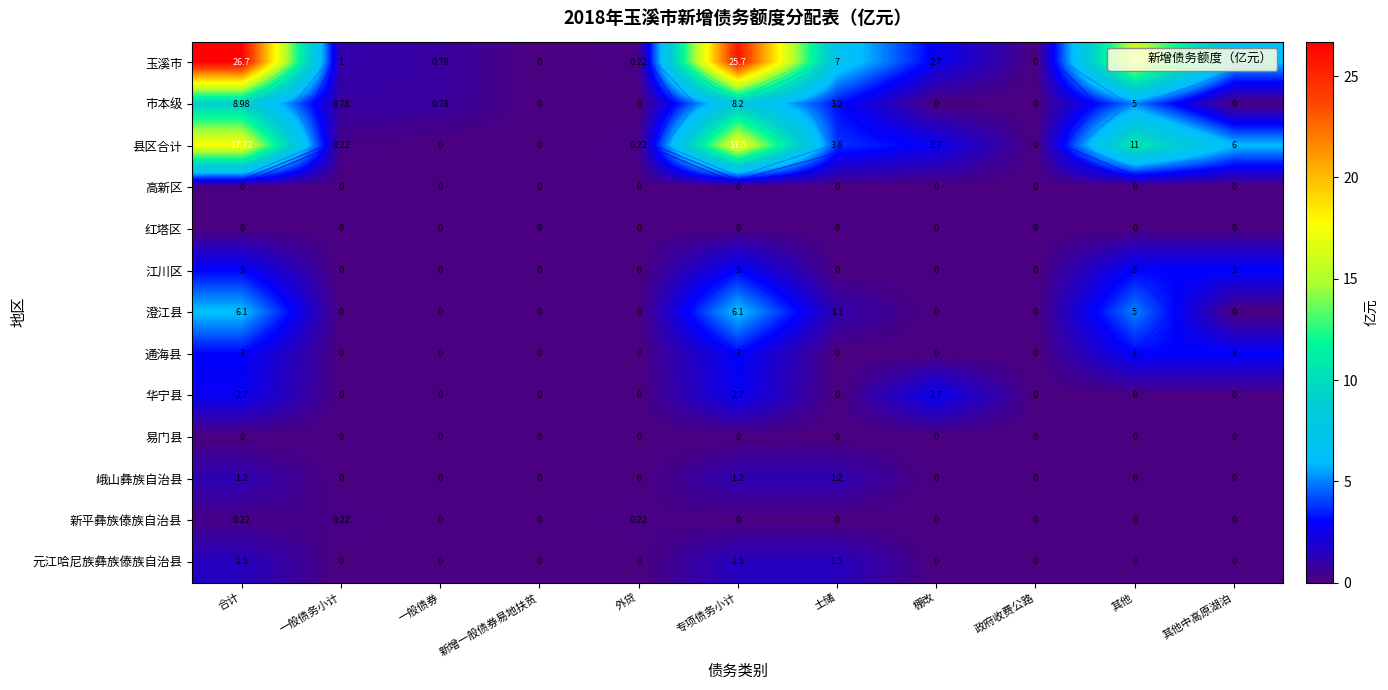

True or false: 市本级 has a value of 0.0 at 政府收费公路.

True